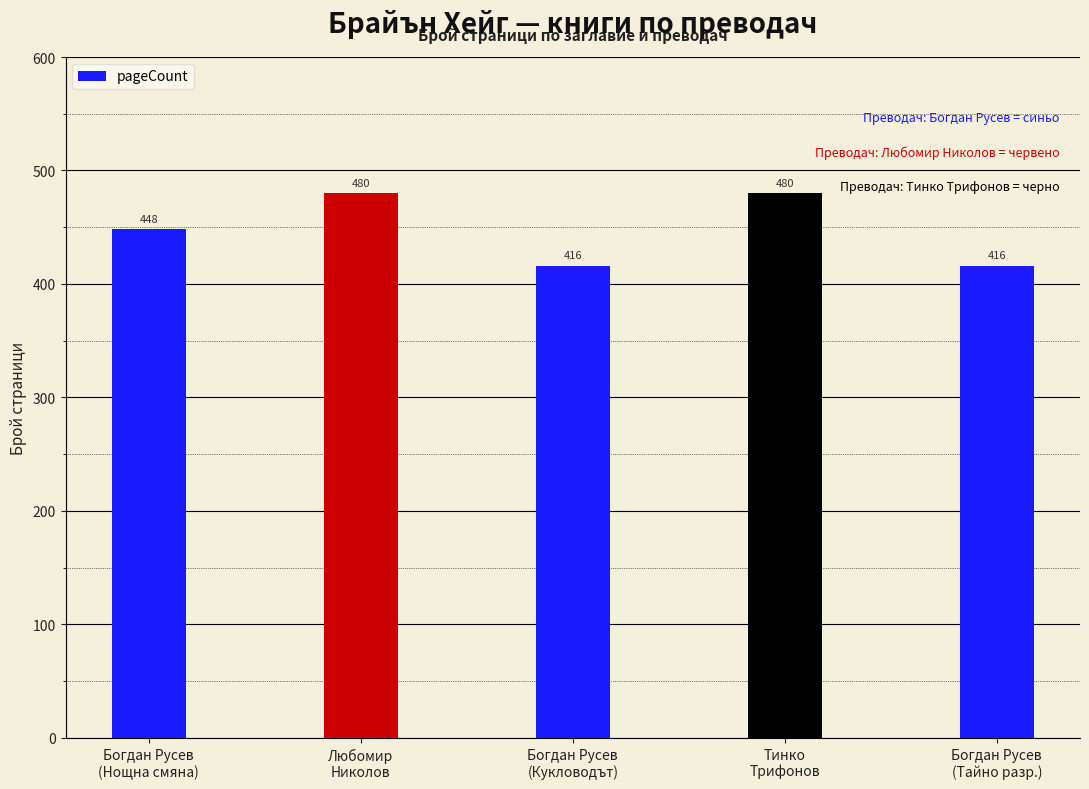

Where is the data nearest to the value 448?

Богдан Русев
(Нощна смяна)